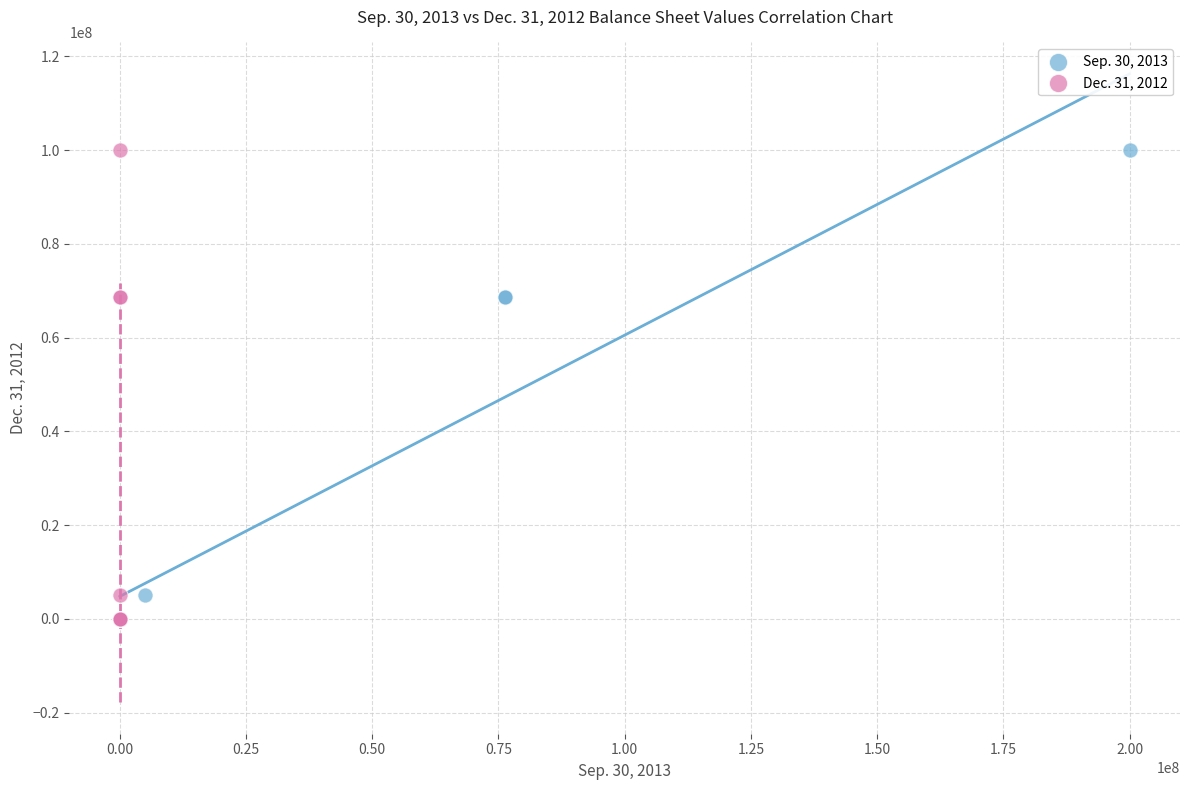

What are all the series names shown in the legend?

Sep. 30, 2013, Dec. 31, 2012